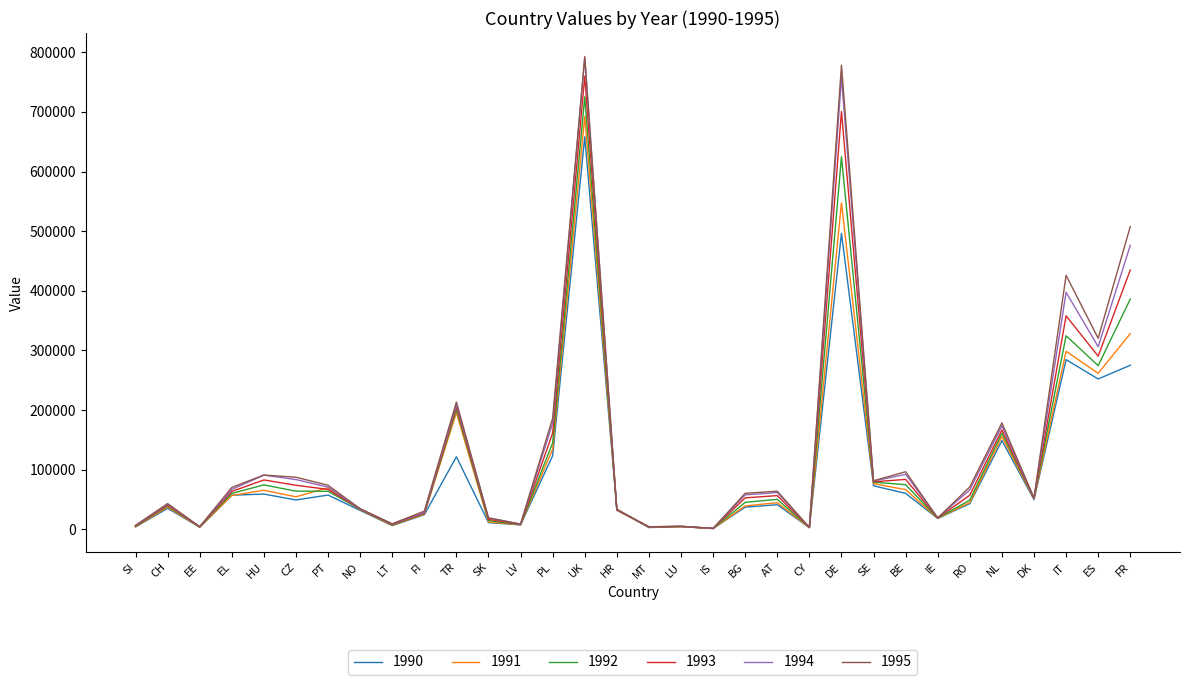

What is the minimum value shown in the chart?

1441